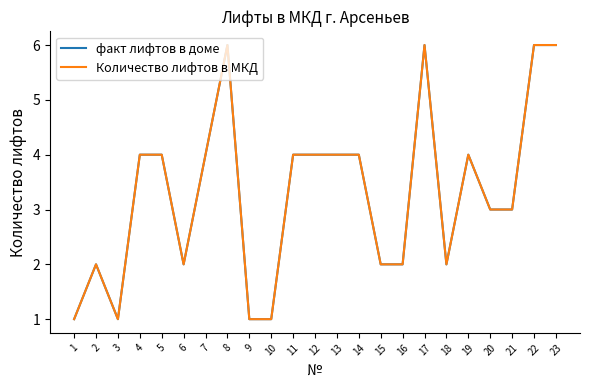

The Количество лифтов в МКД series shows 1 at 6. True or false?

False